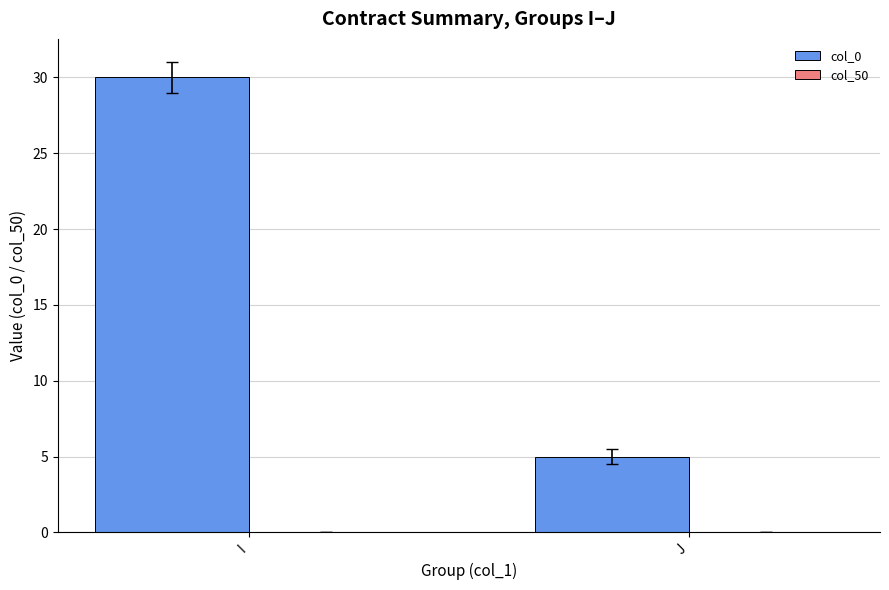

What is the difference between the maximum and minimum values?

25